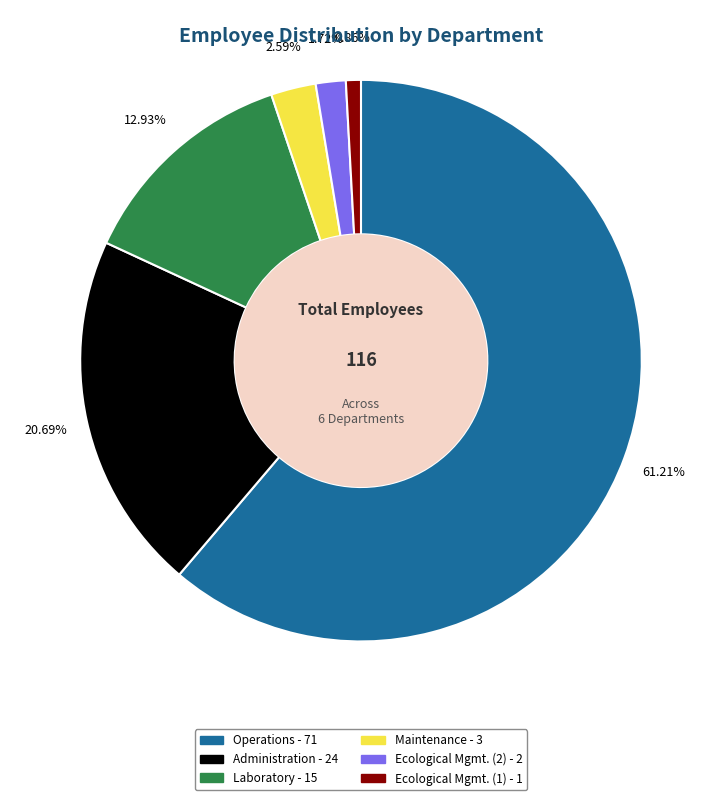

True or false: Ecological Mgmt. (1) accounts for 1% of the total.

True